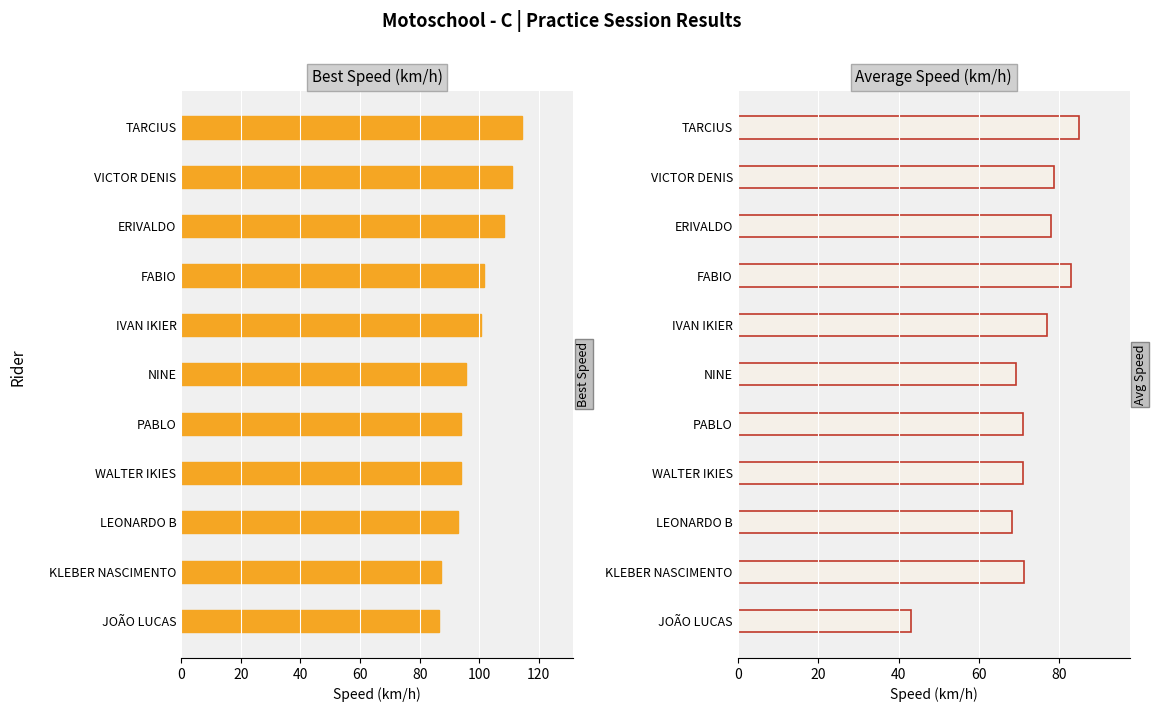

Reading left to right, transcribe all the data shown in this chart.

Best Speed: 114.4	111.0	108.3	101.6	100.4	95.6	93.8	93.8	92.7	87.1	86.5
Average Speed: 84.8	78.6	77.9	82.8	77.0	69.1	71.0	70.9	68.2	71.2	43.2